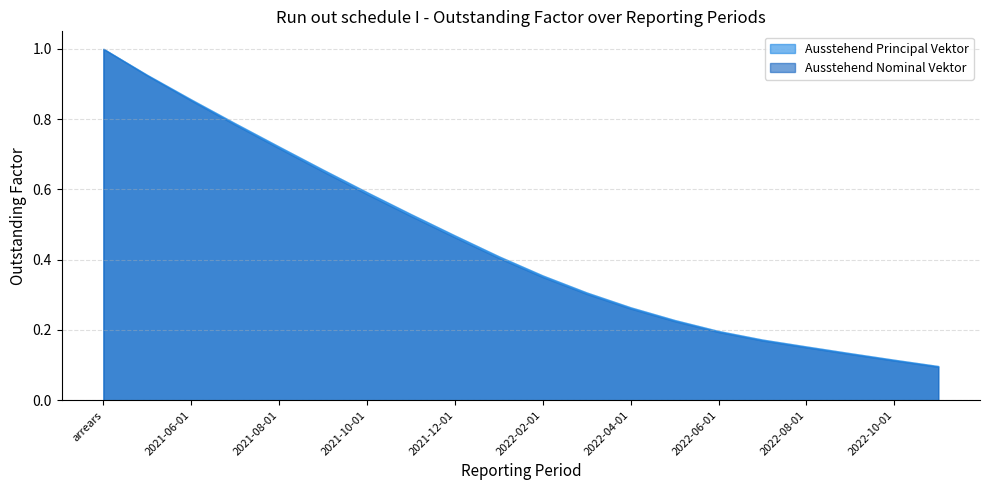

What is the lowest value of the Ausstehend Principal Vektor series?

0.1